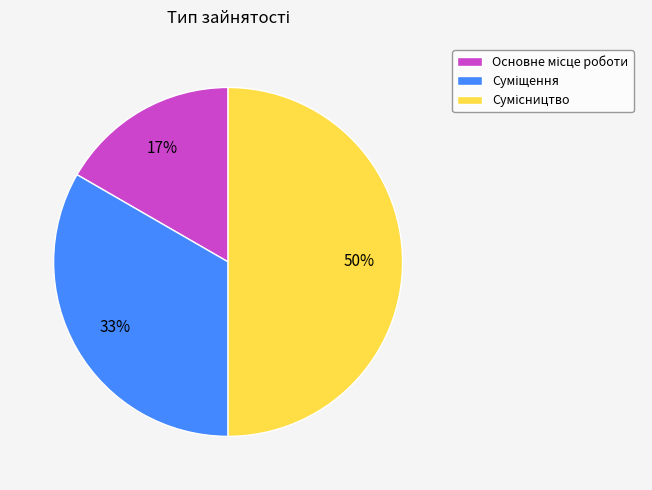

To the nearest percent, what is the difference between the largest and smallest slice percentages?

33%